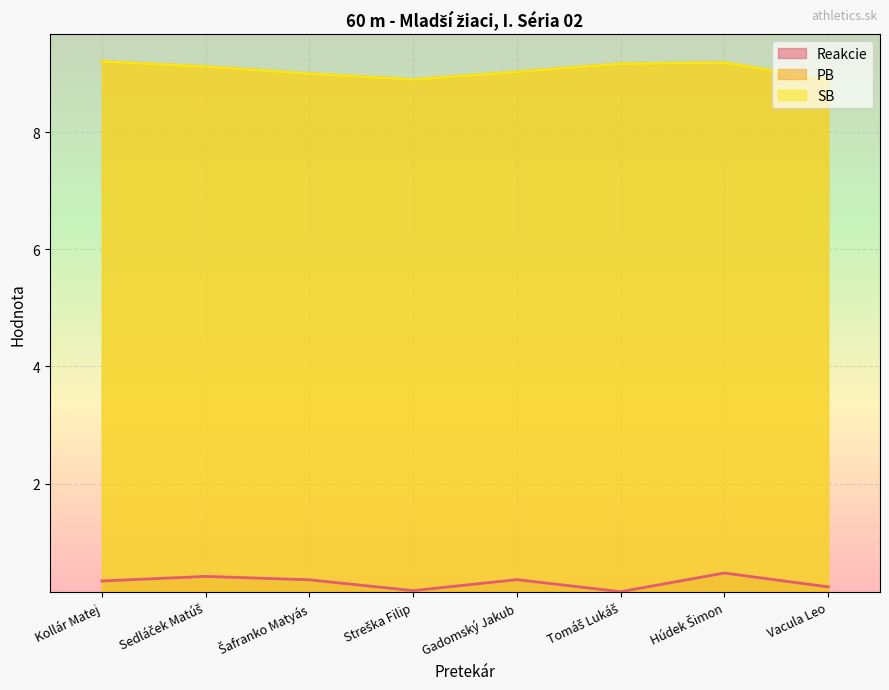

True or false: SB and Reakcie intersect in this chart.

False